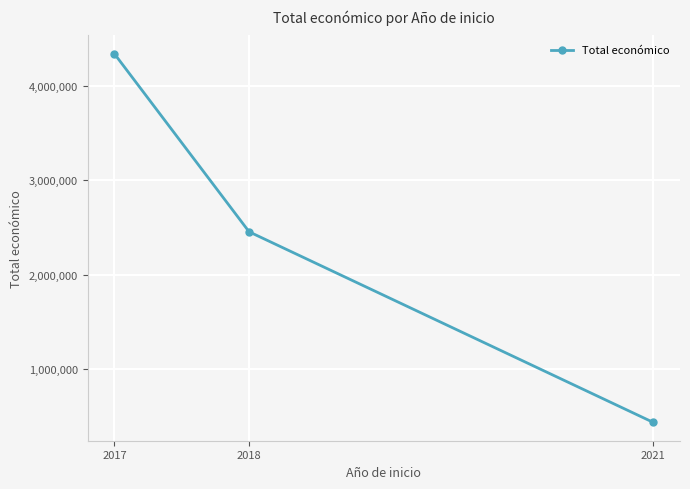

At which category does the chart reach its minimum across all series?

2021